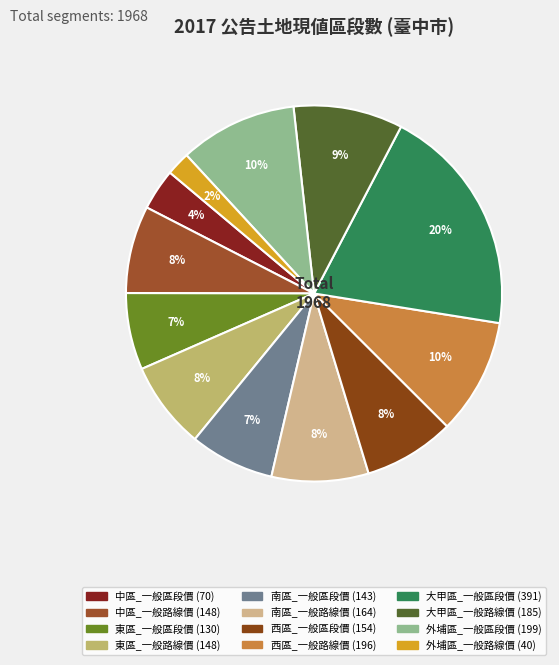

Is there any slice that represents more than half of the pie?

No